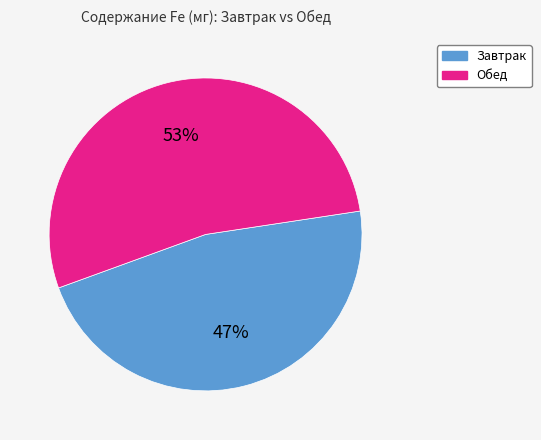

Count the number of slices in the pie.

2